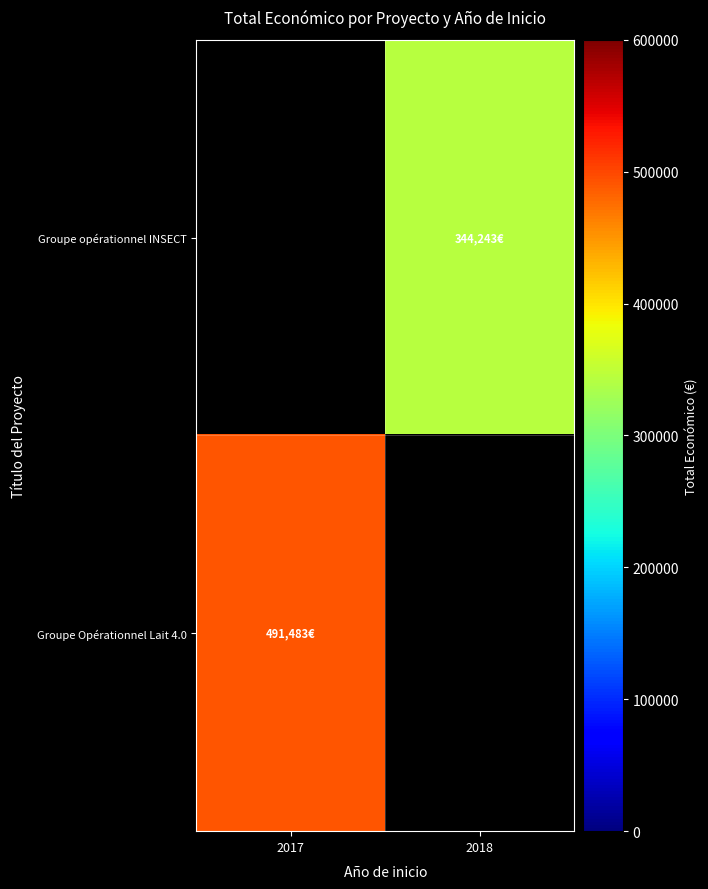

Which label corresponds to the largest value in the chart?

2017